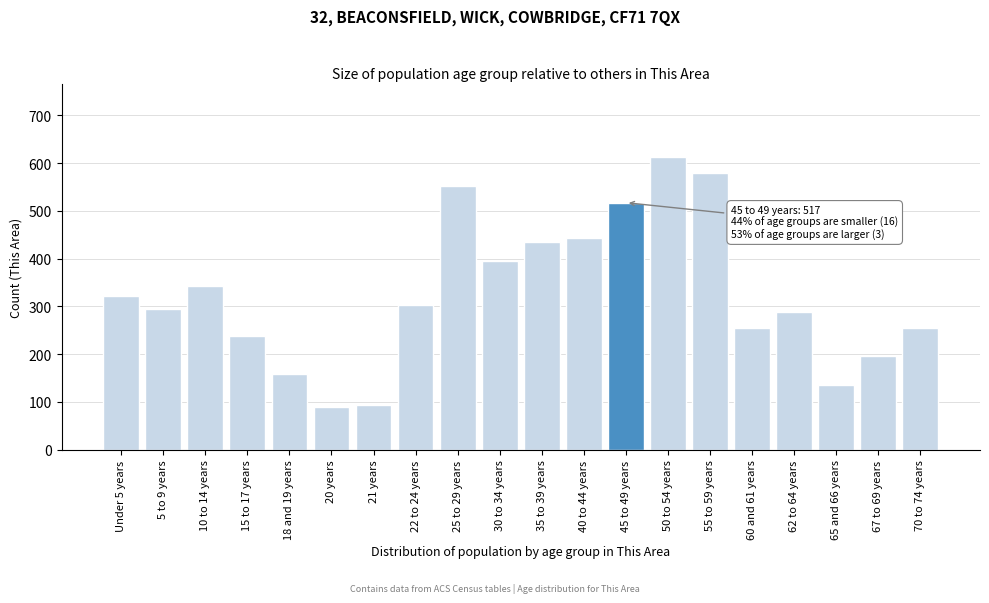

Reading left to right, what are all the values shown in this chart?

321	295	342	237	158	89	94	302	552	394	434	444	517	613	579	255	288	136	197	255